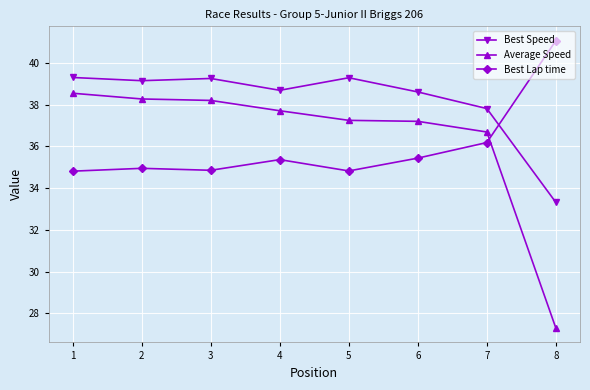

Between which two adjacent categories do Best Speed and Best Lap time first intersect?

7 and 8